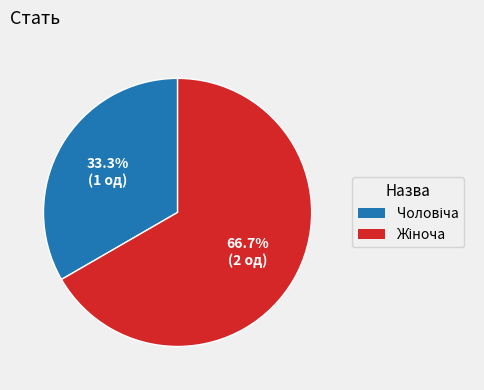

Does any single category account for the majority?

Yes